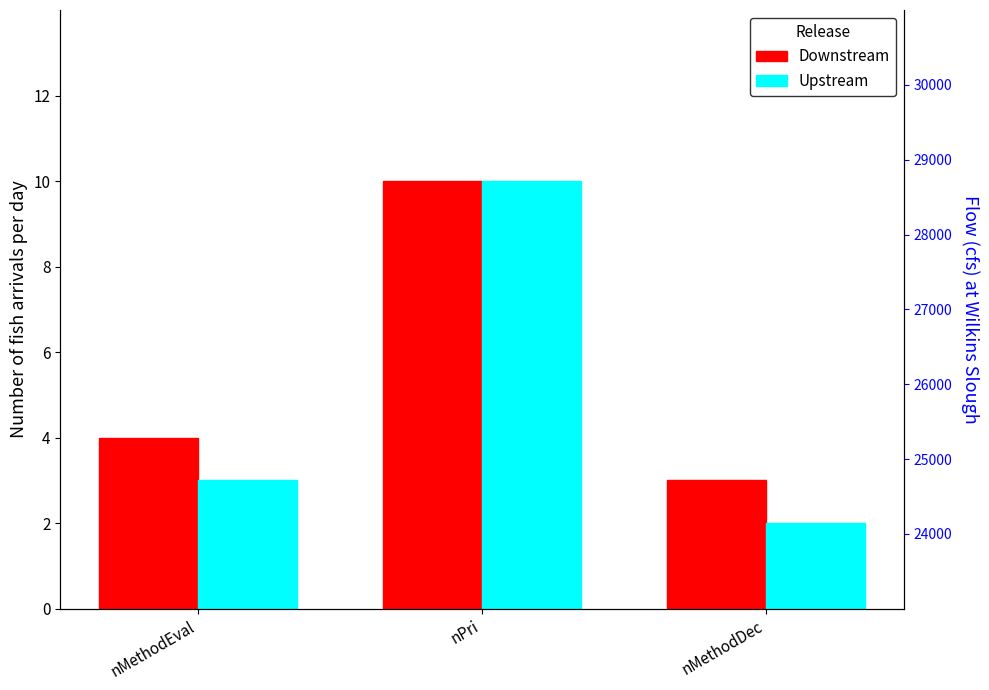

How many bars are there in each group?

2